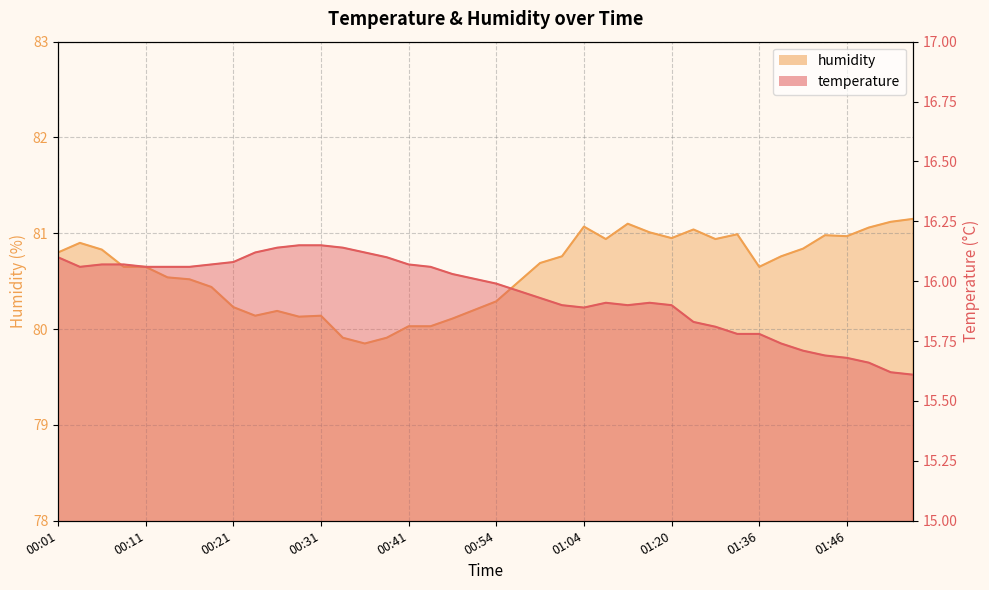

What is the difference between the second highest and minimum values in the temperature series?

0.5